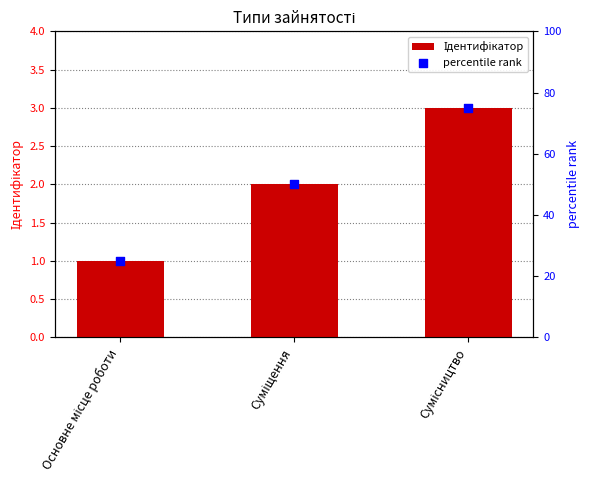

Is the value of Ідентифікатор at Сумісництво greater than the value of percentile rank at Основне місце роботи?

No